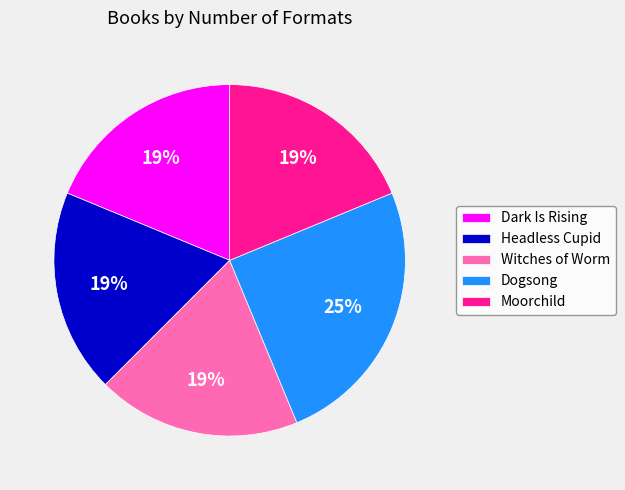

Is it true that Moorchild is 9% of the pie?

False